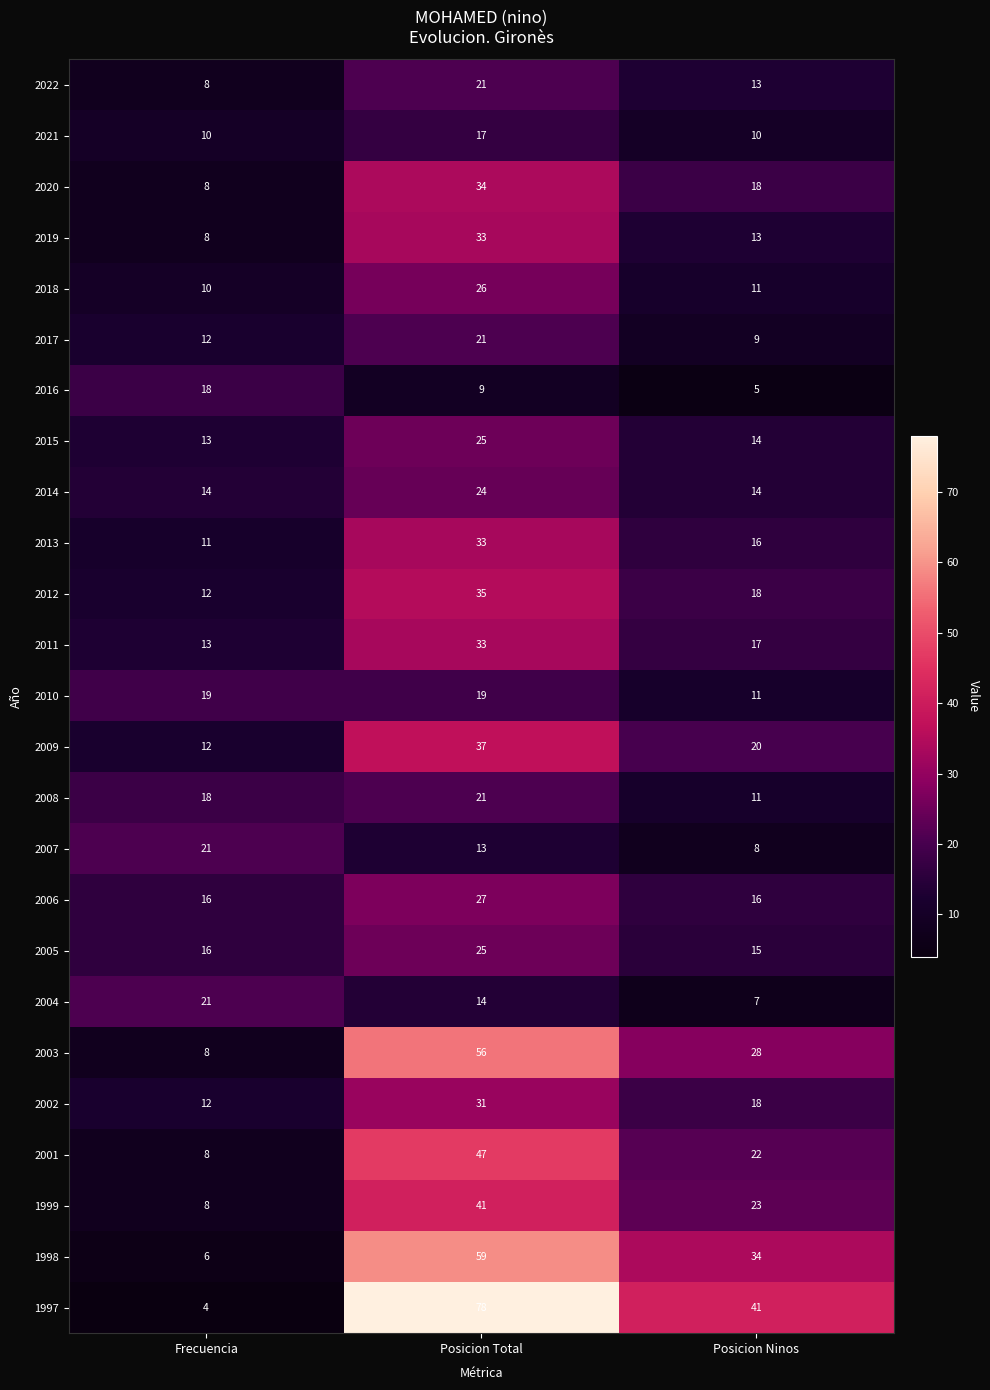

What is the difference between the maximum and minimum values in the 2017 series?

12